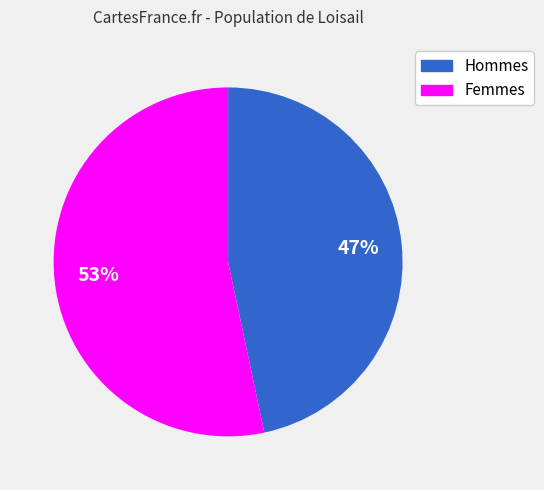

To the nearest percent, what is the average slice percentage?

50%